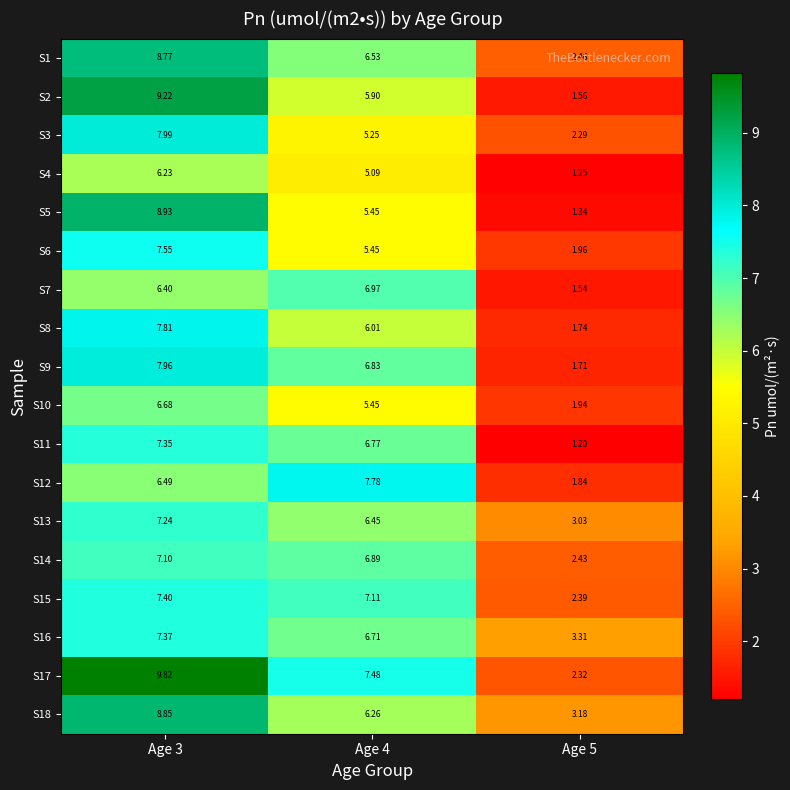

Is the value of S13 at Age 5 greater than the value of S18 at Age 5?

No